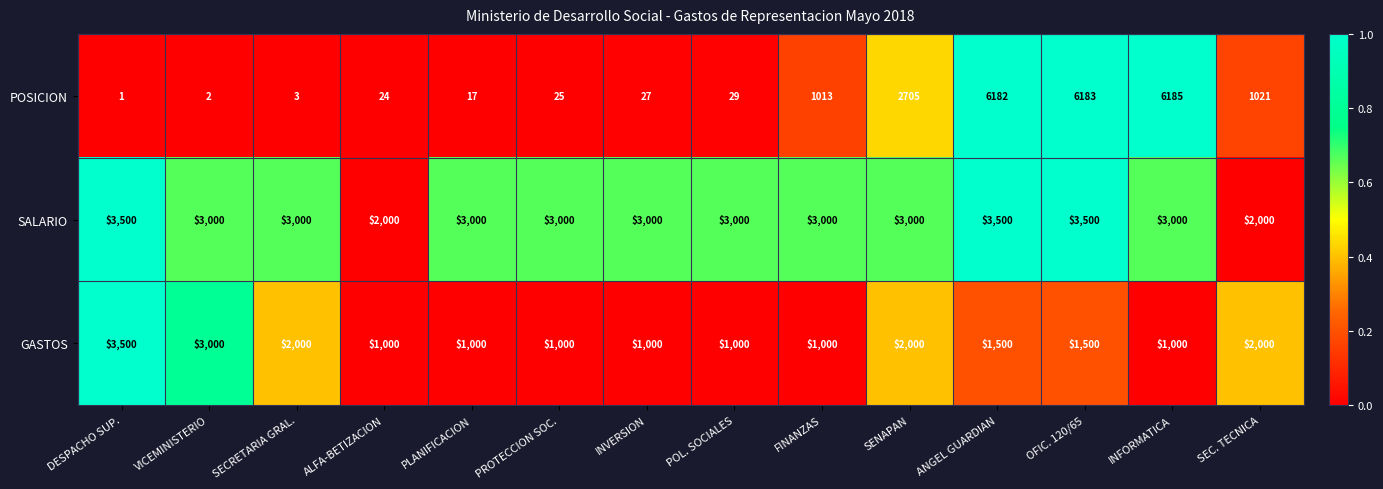

At which category is the sum across all series the highest?

OFIC. 120/65